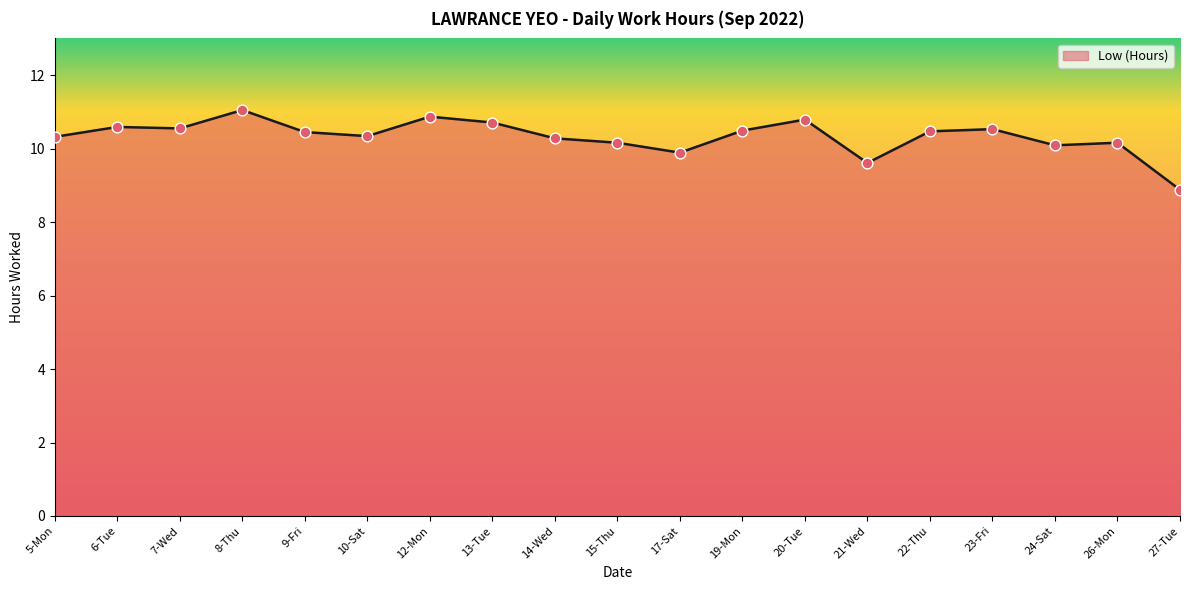

What is the change in value from 13-Tue to 14-Wed?

-0.4